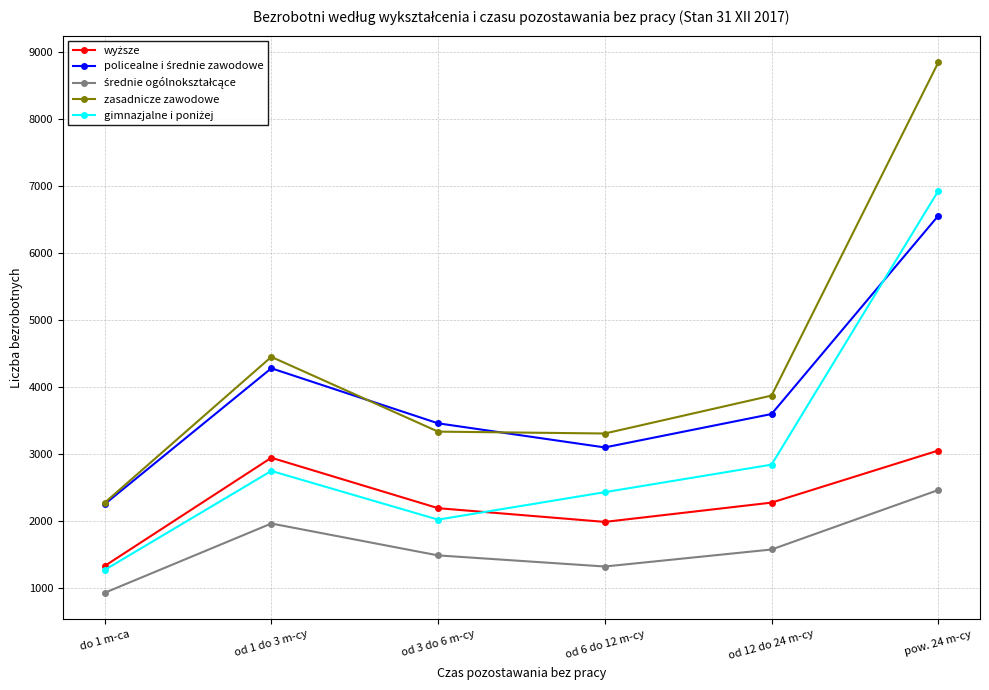

What is the total value across all series at od 1 do 3 m-cy?

16368